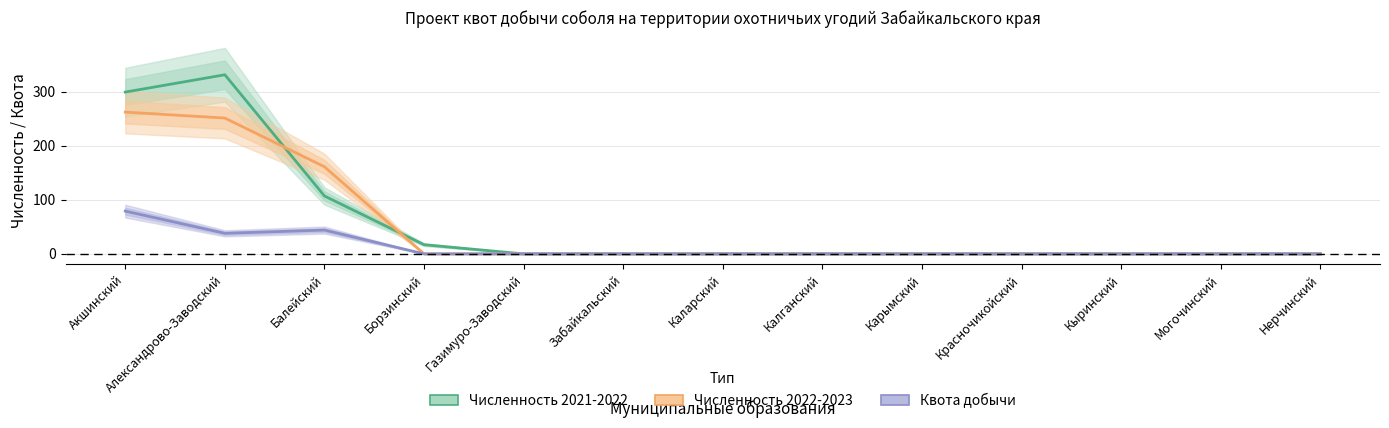

What are all the series names shown in the legend?

Численность 2021-2022, Численность 2022-2023, Квота добычи